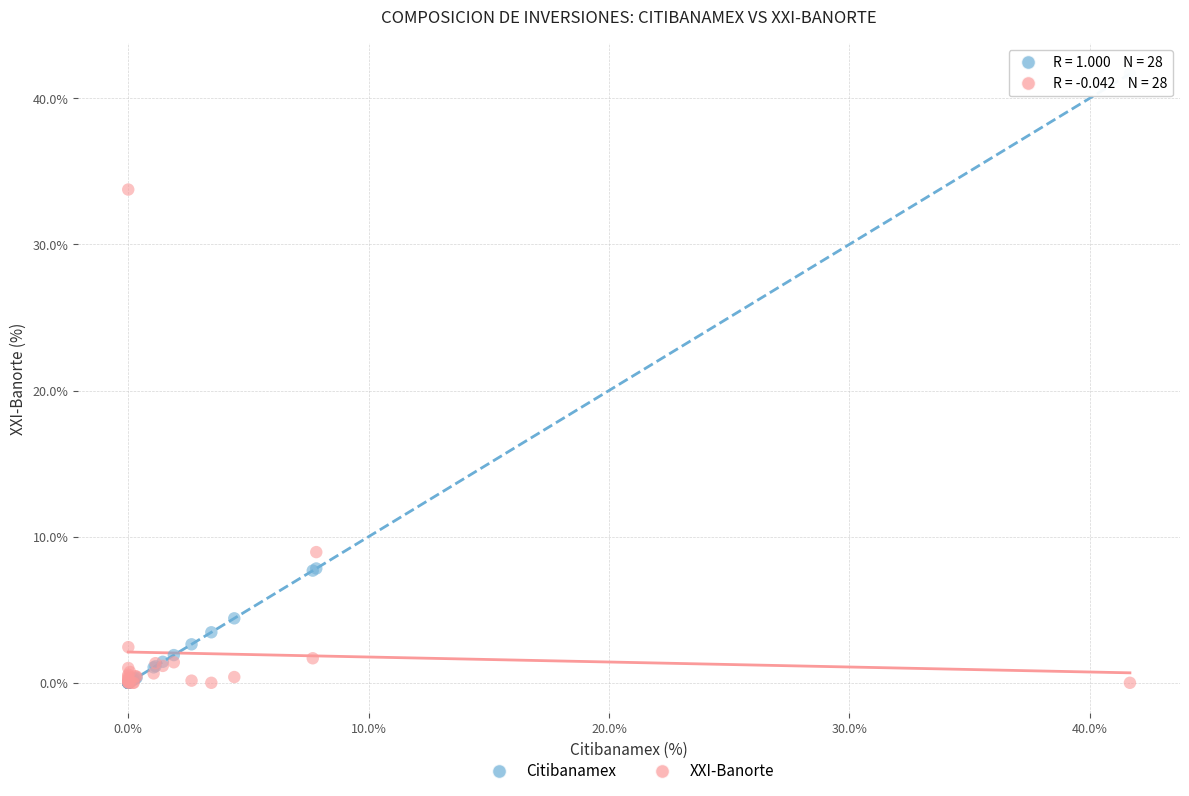

In the Citibanamex series, what Y value is closest to 20?

7.8